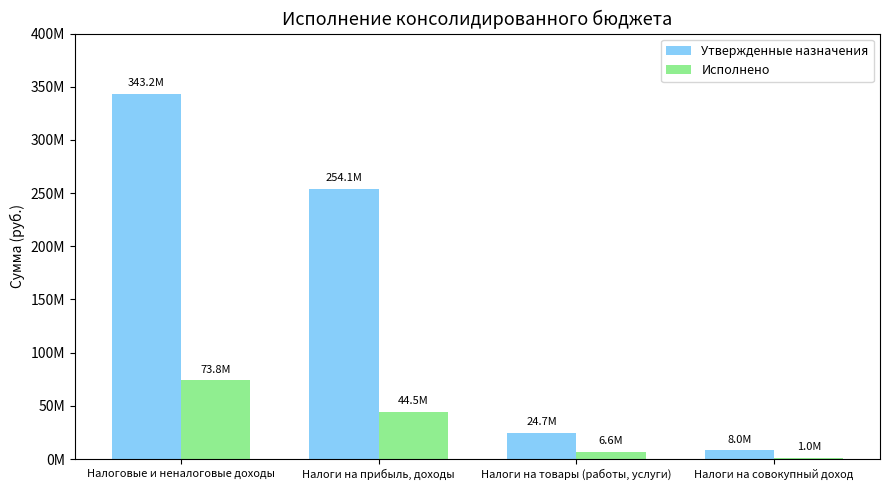

Reading right to left, what are all the values shown in this chart?

Утвержденные назначения: Налоги на совокупный доход=8003800.0	Налоги на товары (работы, услуги)=24701600.0	Налоги на прибыль, доходы=254149700.0	Налоговые и неналоговые доходы=343176977.3
Исполнено: Налоги на совокупный доход=993514.9	Налоги на товары (работы, услуги)=6641200.5	Налоги на прибыль, доходы=44524534.8	Налоговые и неналоговые доходы=73846152.7